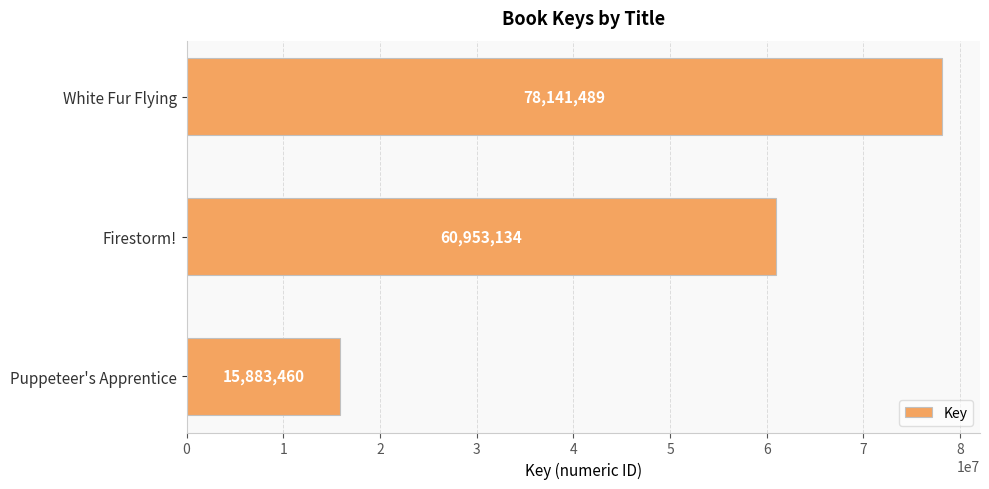

What is the sum of all values?

154978083